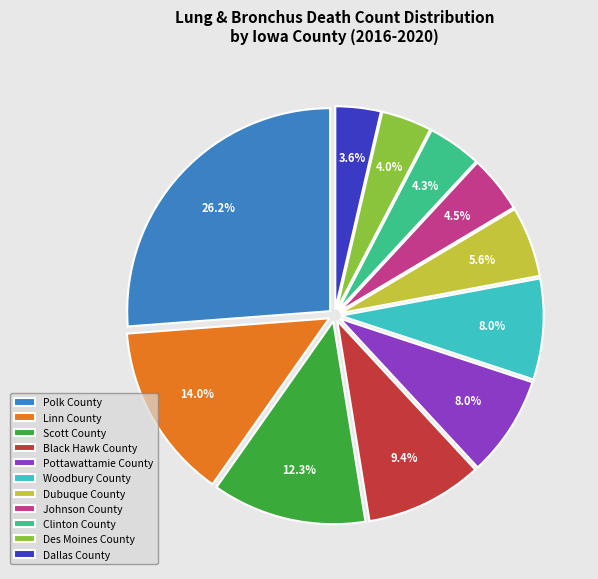

Is there a majority slice in this chart?

No